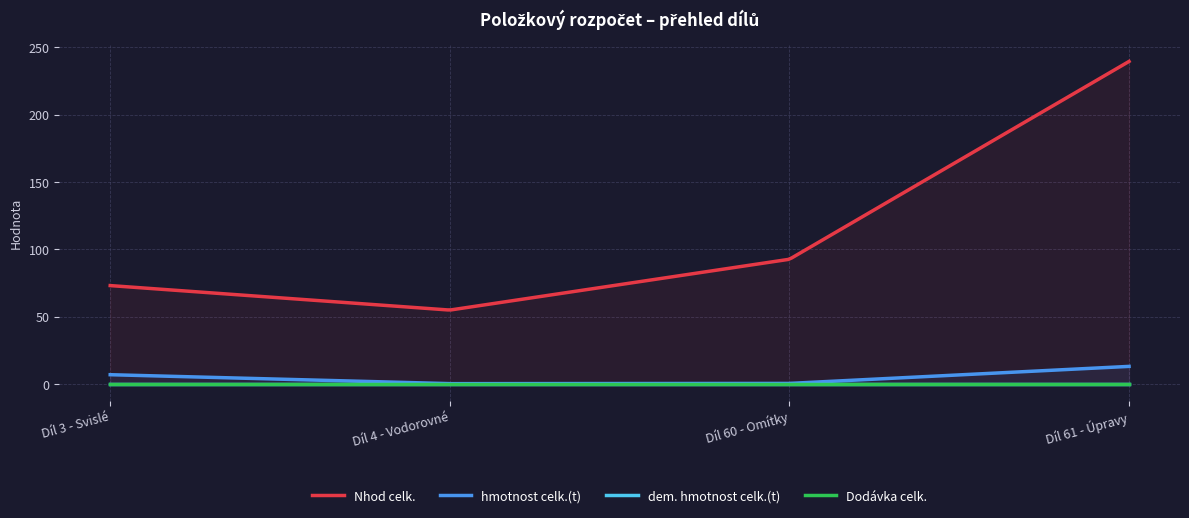

How many categories are shown in the chart?

4